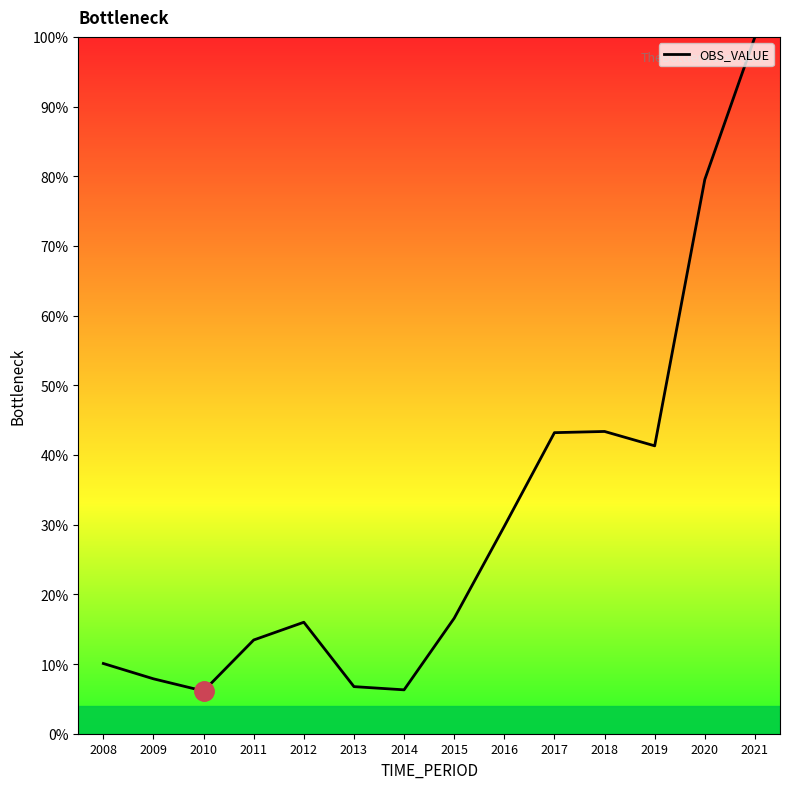

Which has a higher value, 2009 or 2020?

2020